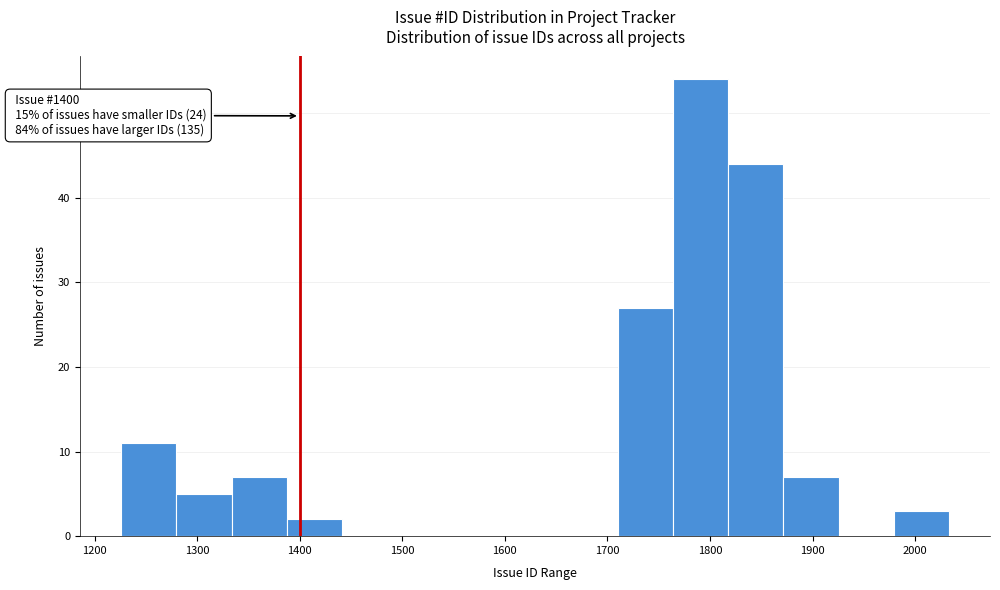

Over which range of the x-axis is the bar tallest?

1760 to 1820